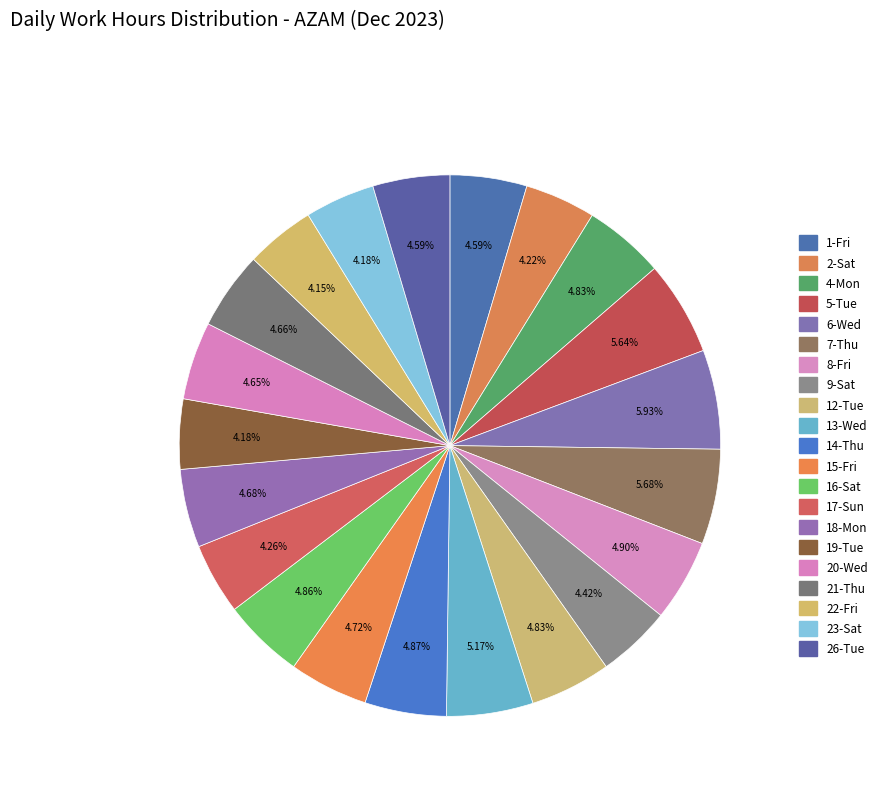

Count the number of slices in the pie.

21